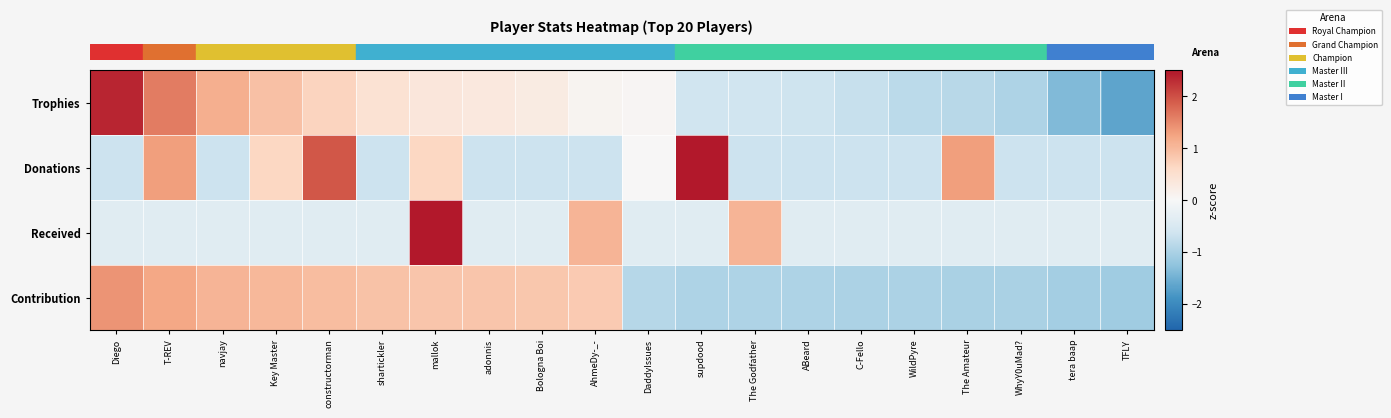

What is the total value across all series at mallok?

5.8